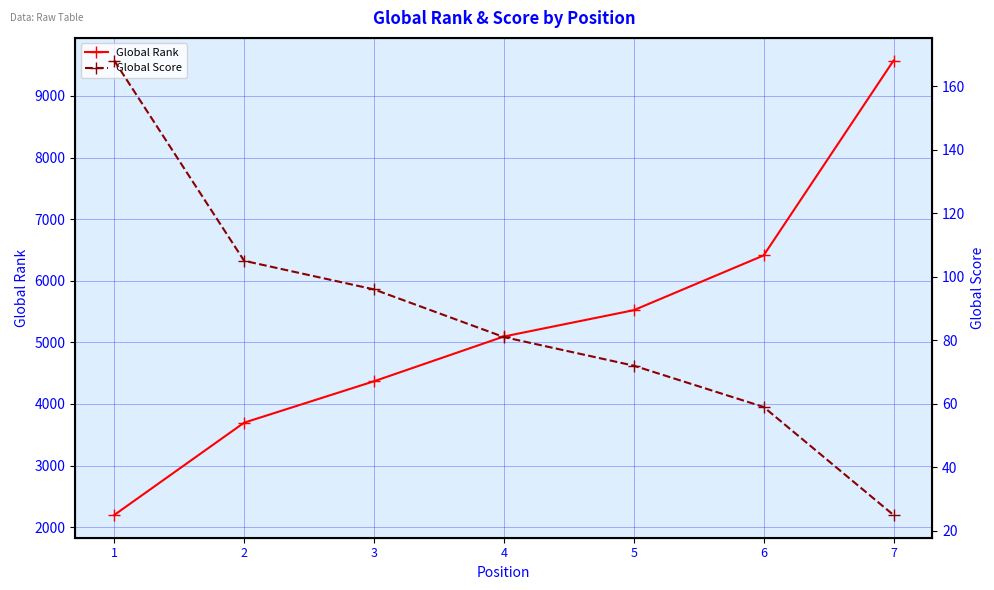

Is it true that Global Rank equals 4368 at 3?

True